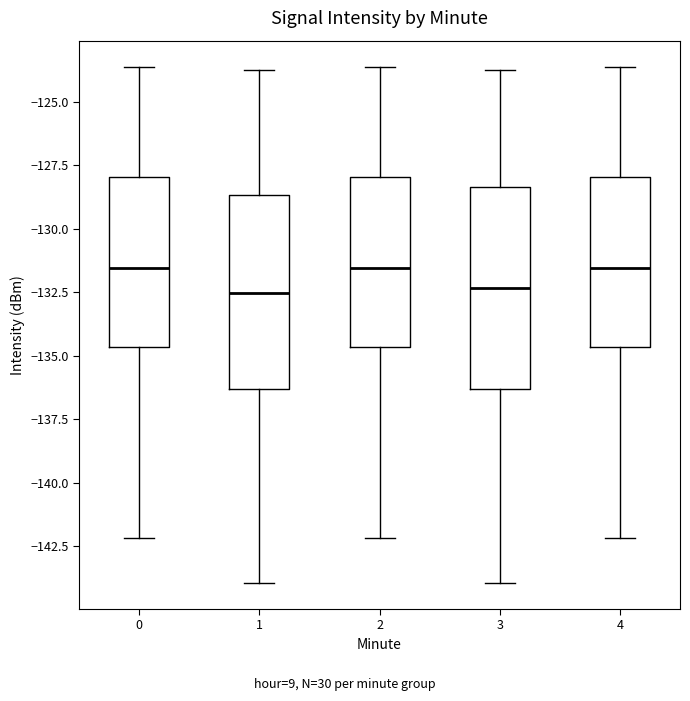

Reading left to right, read every box against the y-axis: the position of its median line, the range the box covers, and the ends of its whiskers. The values are not printed on the chart, so give them approximately, as read against the axis.

0: median -131.5, box -134.5 to -128.0, whiskers -142.0 to -123.5
1: median -132.5, box -136.5 to -128.5, whiskers -144.0 to -124.0
2: median -131.5, box -134.5 to -128.0, whiskers -142.0 to -123.5
3: median -132.5, box -136.5 to -128.5, whiskers -144.0 to -124.0
4: median -131.5, box -134.5 to -128.0, whiskers -142.0 to -123.5